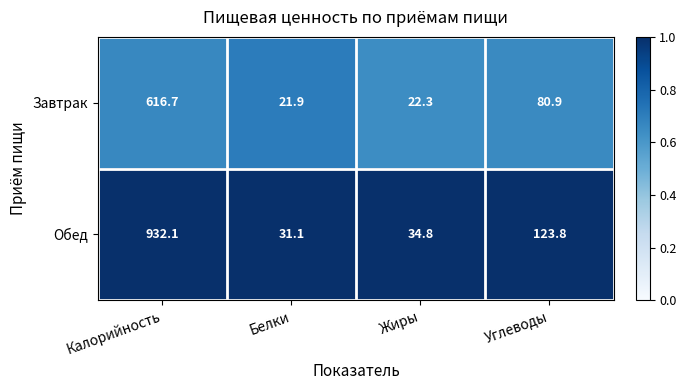

Which series changed the most between Жиры and Углеводы?

Обед